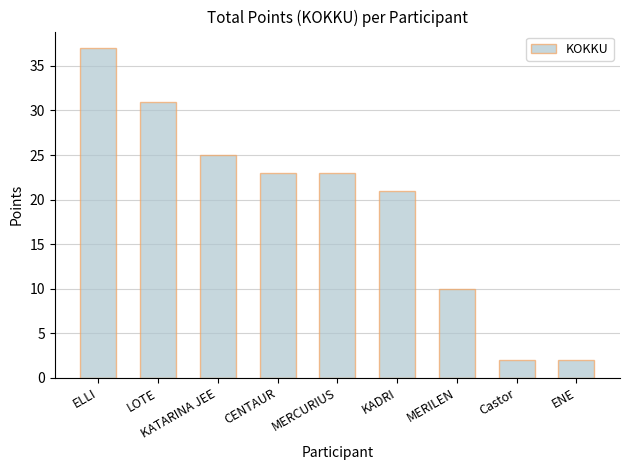

What is the label of the 9th bar from the left?

ENE